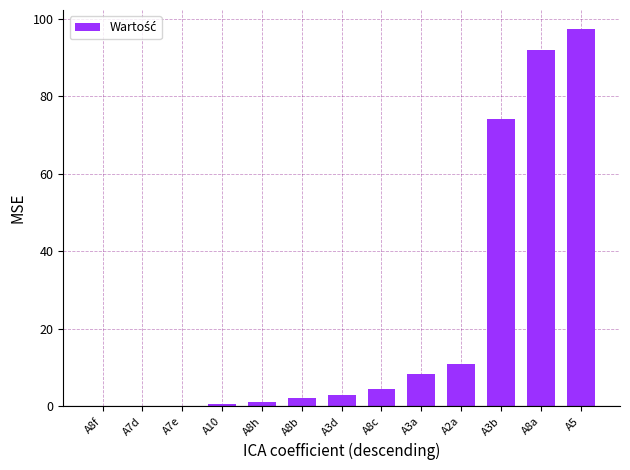

Does the chart contain stacked bars?

No